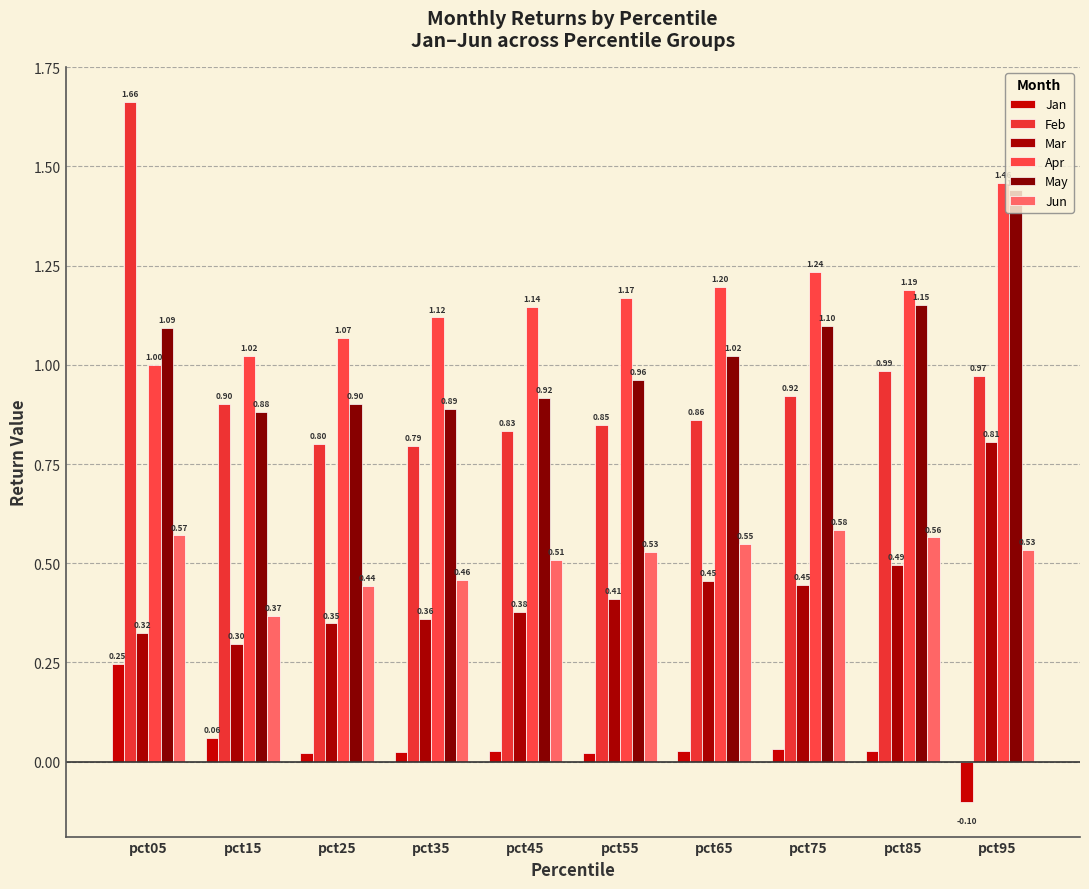

What is the total value across all series at pct55?

3.9